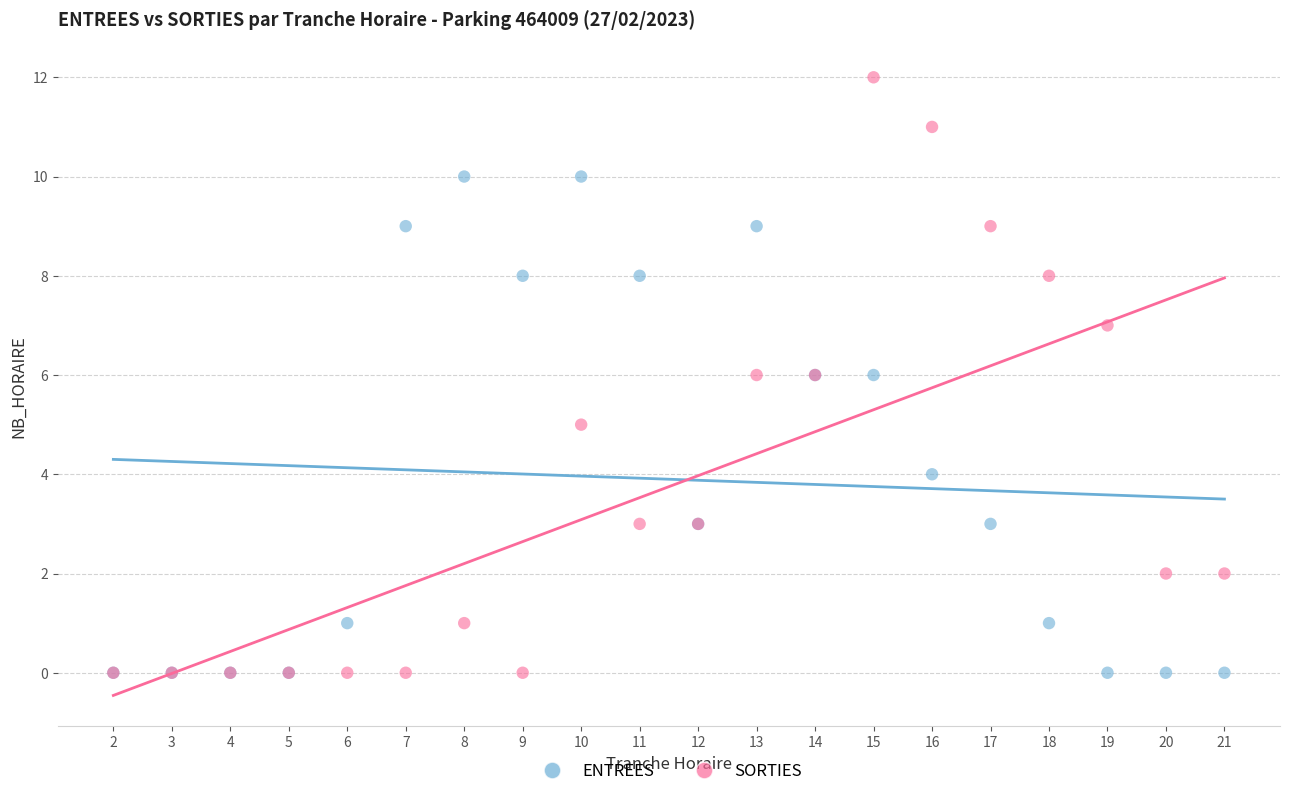

Which series has the widest spread of Y values?

SORTIES